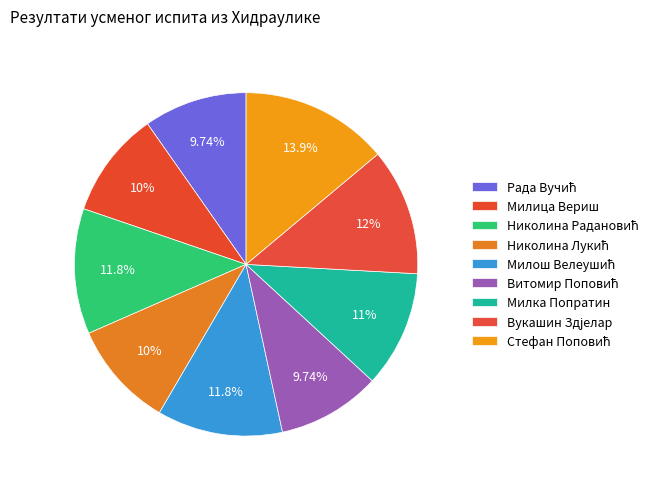

Does any single category account for the majority?

No